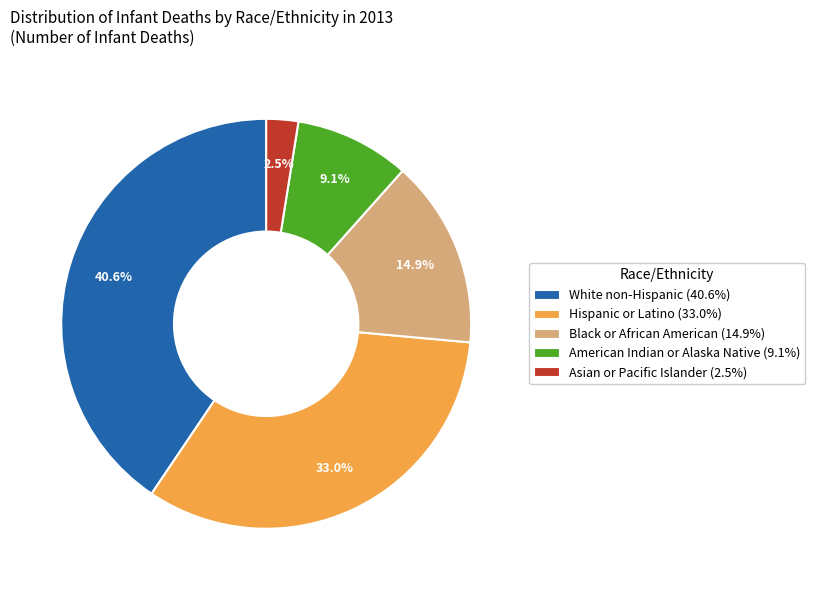

To the nearest percent, what is the difference between the largest and smallest slice percentages?

38%